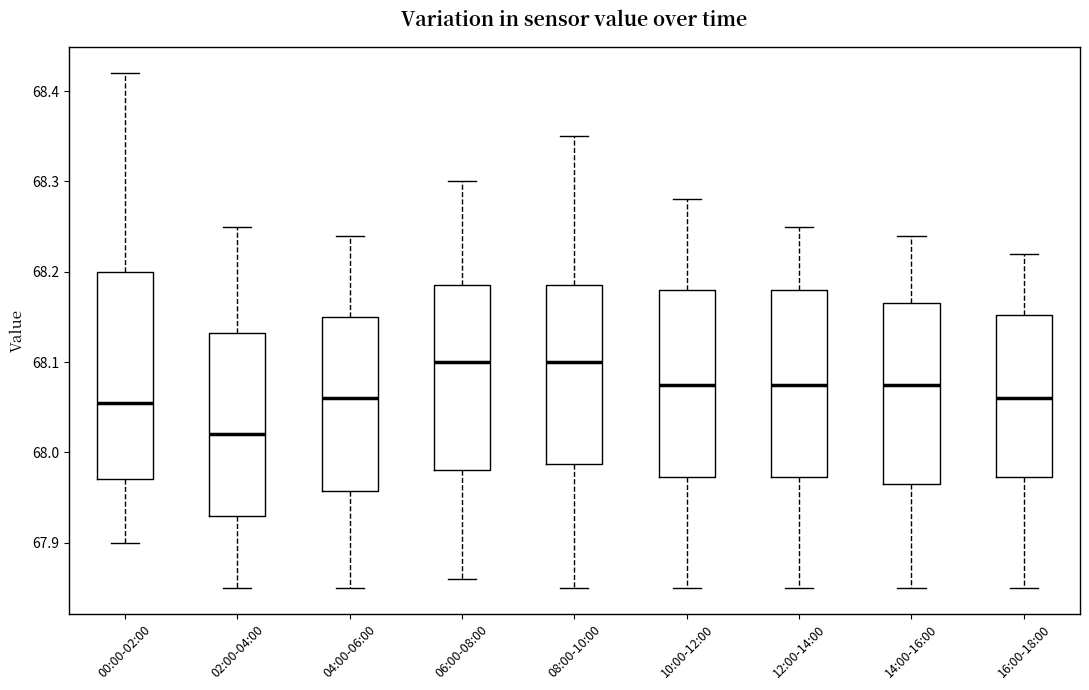

Where does the lower whisker of the box for 16:00-18:00 end on the y-axis? The values are not printed on the chart, so give them approximately, as read against the axis.

67.85